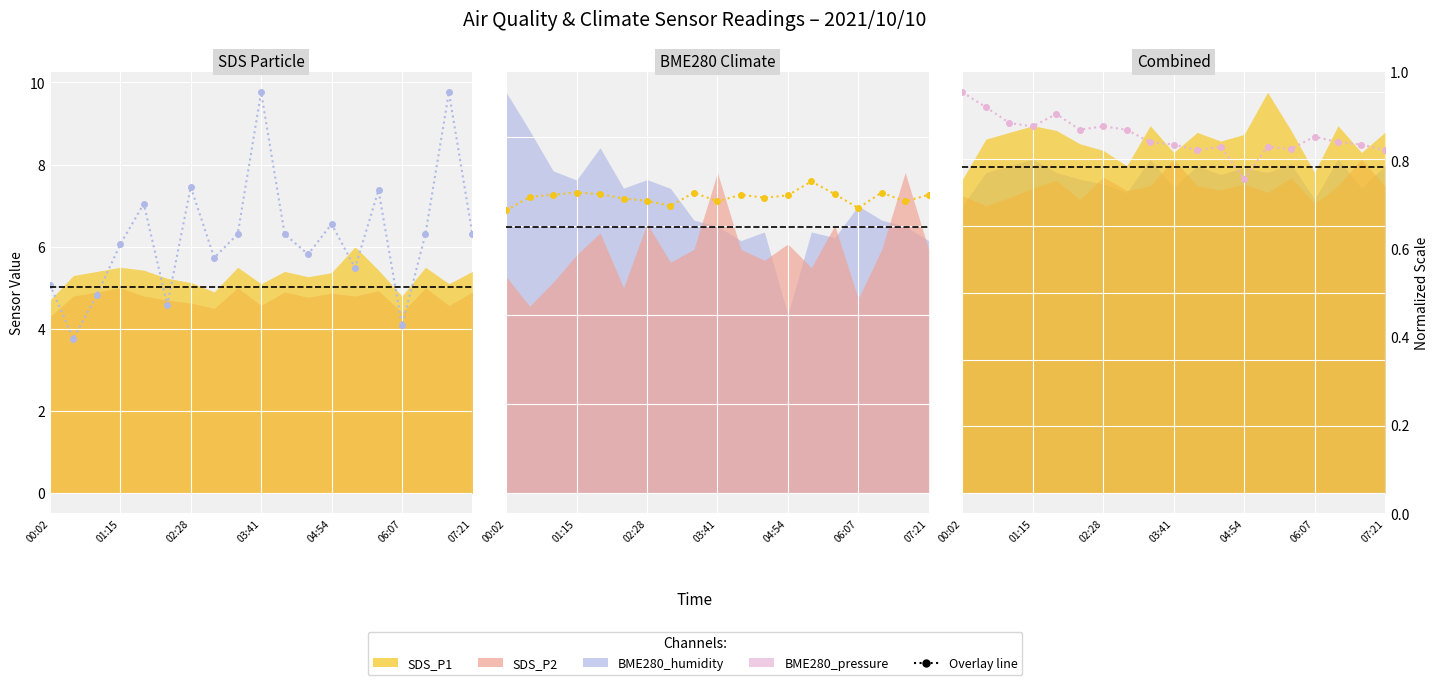

How many data points in BME280_humidity (line) are less than 6?

8